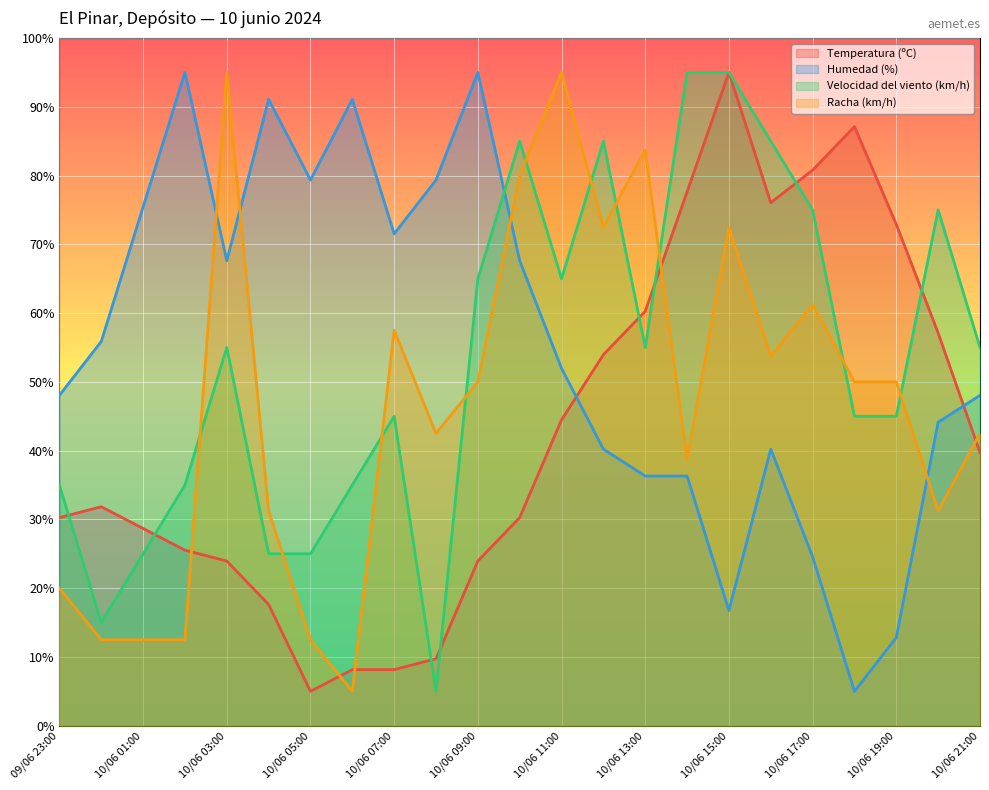

At which category is the sum across all series the highest?

10/06 15:00